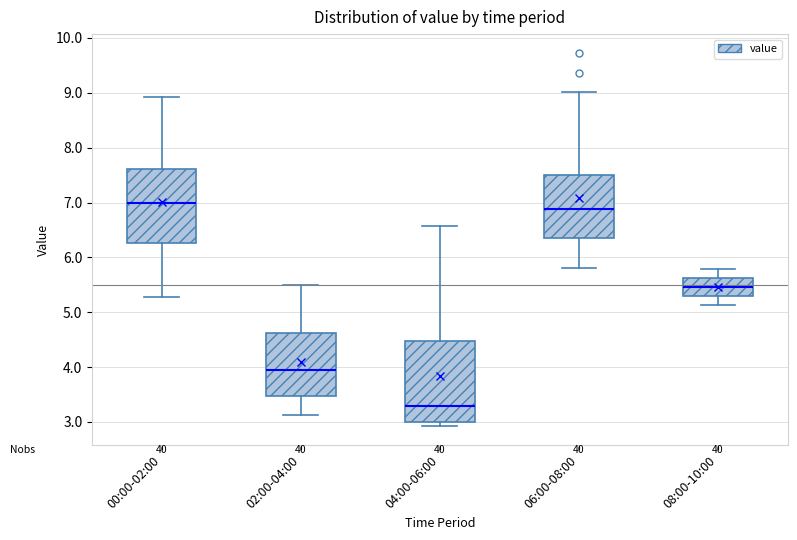

Which box's median line is the highest?

00:00-02:00